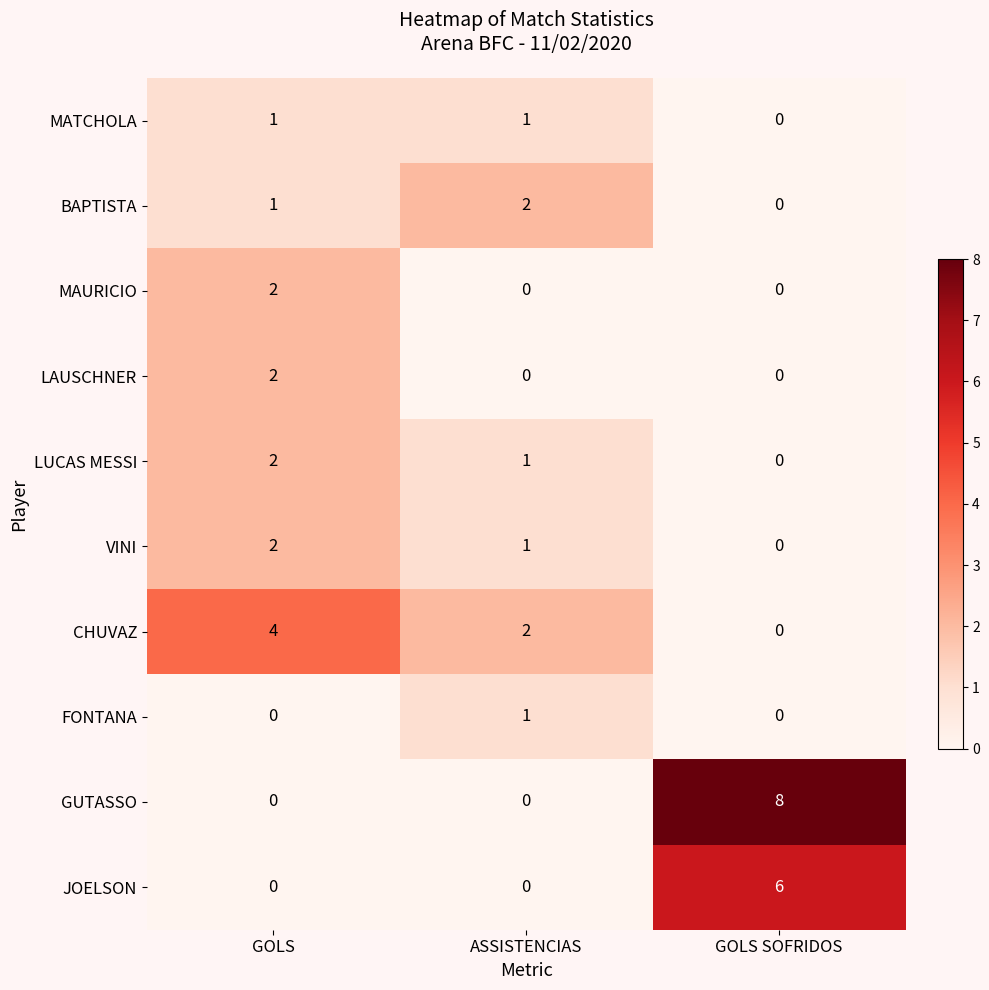

What is the maximum value shown in the chart?

8